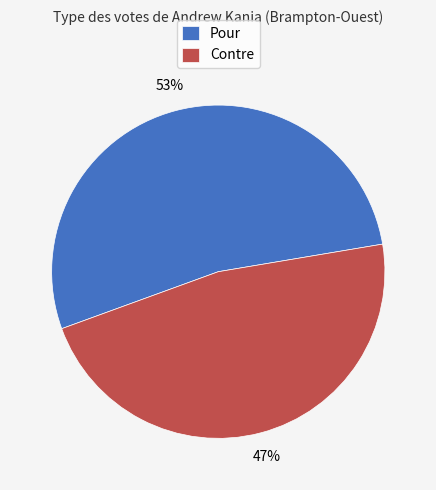

How many slices are in this pie chart?

2